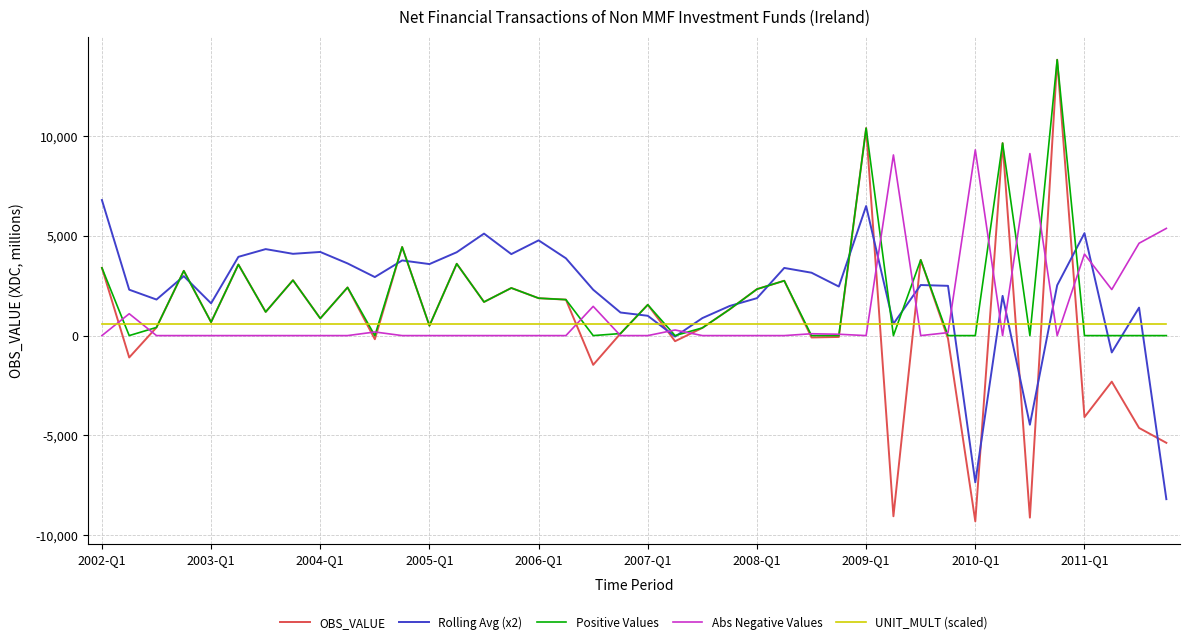

Which series has the largest range (max minus min)?

OBS_VALUE